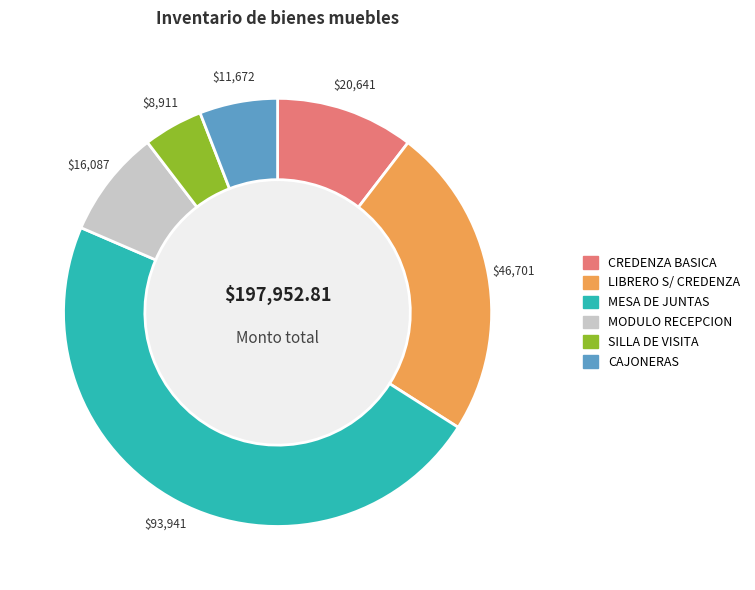

Count the number of slices in the pie.

6